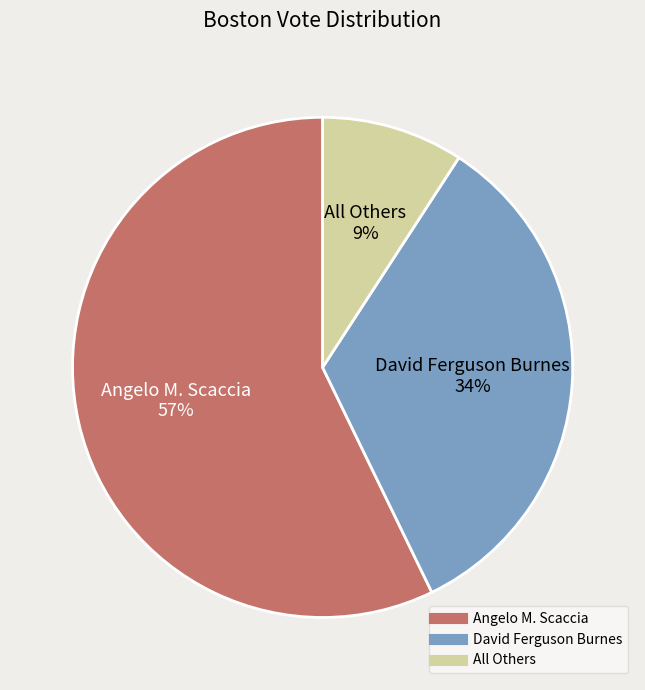

The All Others slice represents 9% of the pie. True or false?

True